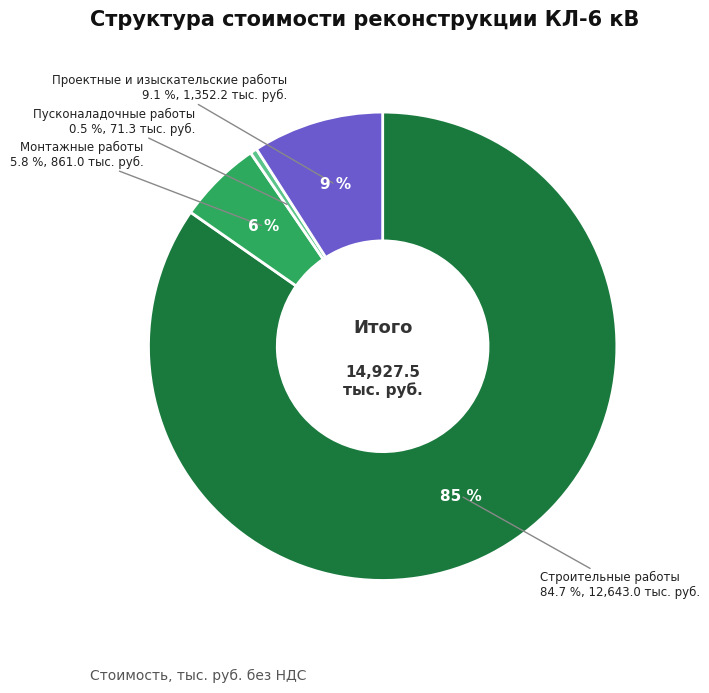

Which slice is the largest?

Строительные работы